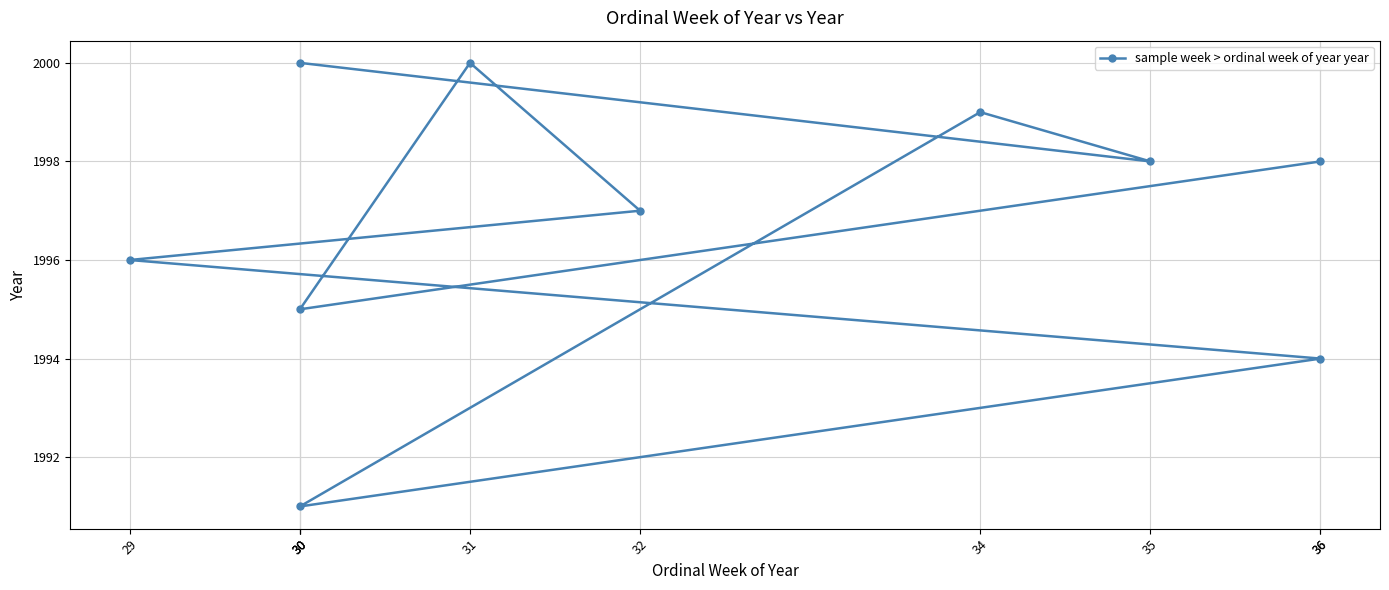

Is this an area chart (filled region under the line)?

No